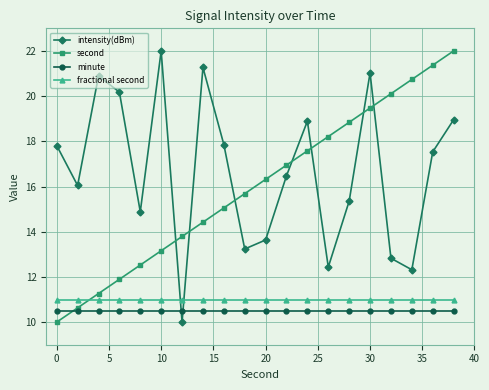

What is the value of the second point at the 5th from the left?

12.5